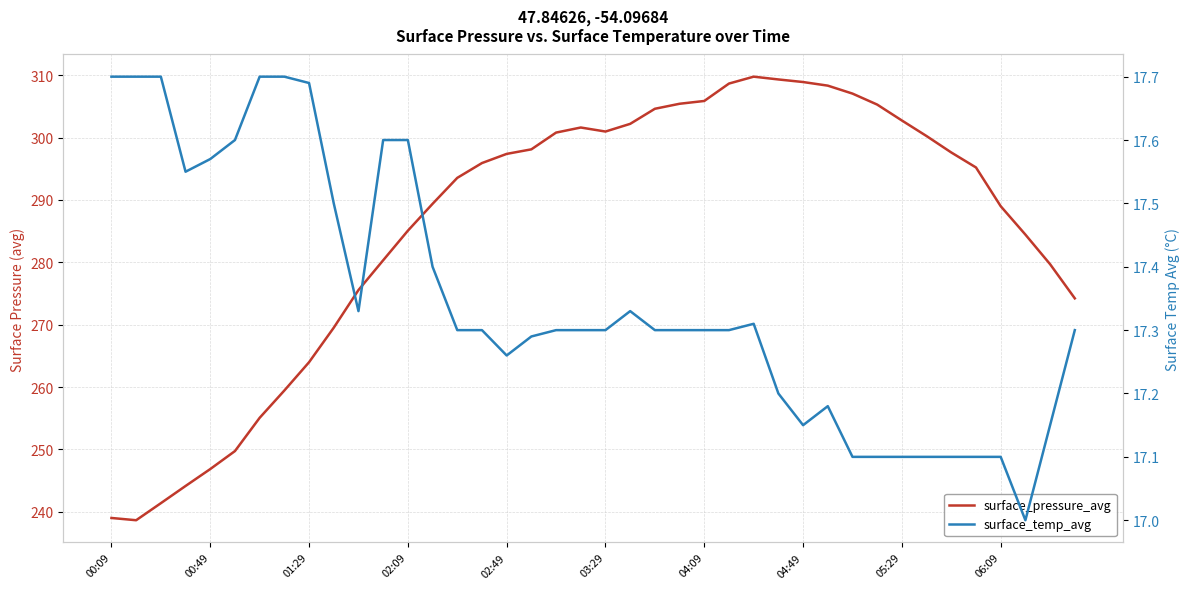

Count the number of categories in the chart.

40